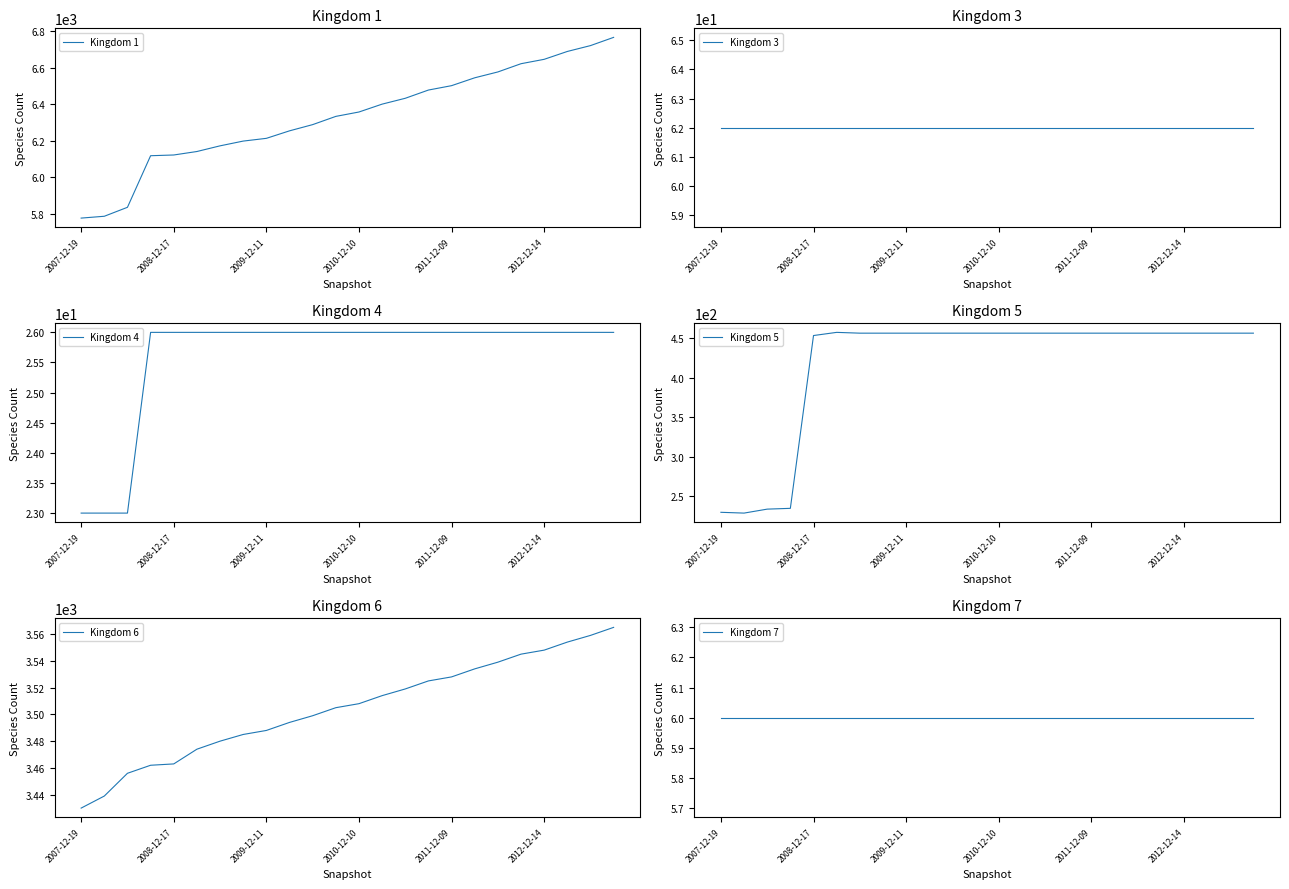

True or false: Kingdom 7 and Kingdom 5 intersect in this chart.

False